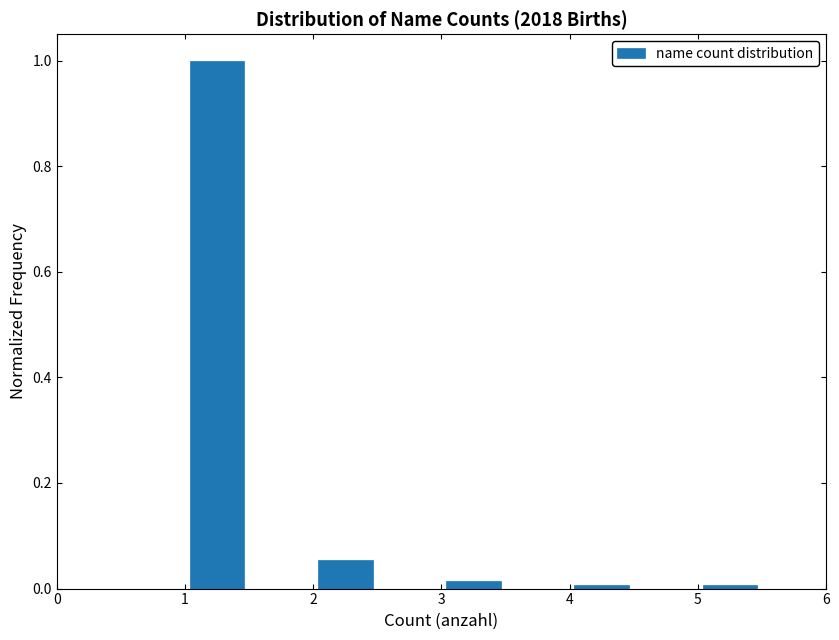

Reading left to right, transcribe this chart: for each bar, give the range it covers on the x-axis and its height. The values are not printed on the chart, so give them approximately, as read against the axis.

0.5 to 1.0: 0
1.0 to 1.5: 1.00
1.5 to 2.0: 0
2.0 to 2.5: 0.06
2.5 to 3.0: 0
3.0 to 3.5: under 0.02
3.5 to 4.0: 0
4.0 to 4.5: under 0.02
4.5 to 5.0: 0
5.0 to 5.5: under 0.02